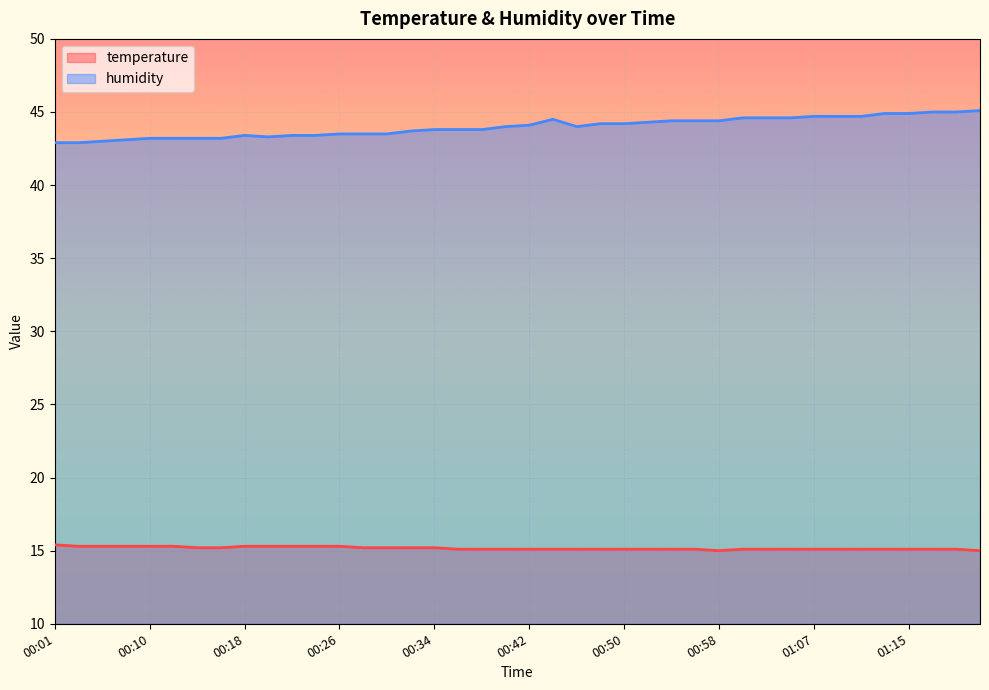

Is it true that humidity equals 44.6 at 01:01?

True